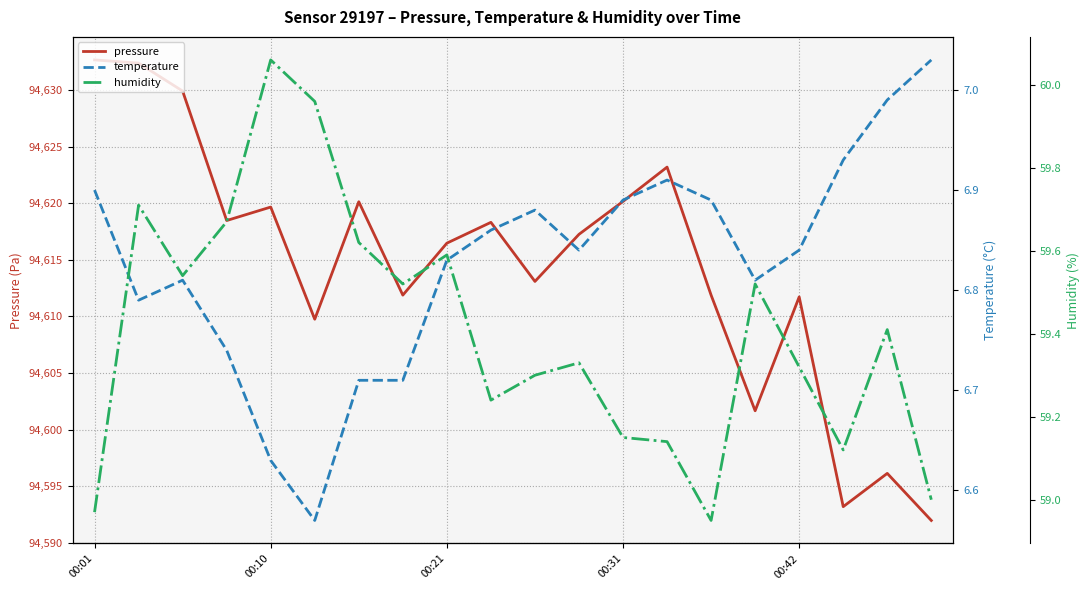

How many data points does each series have?

20